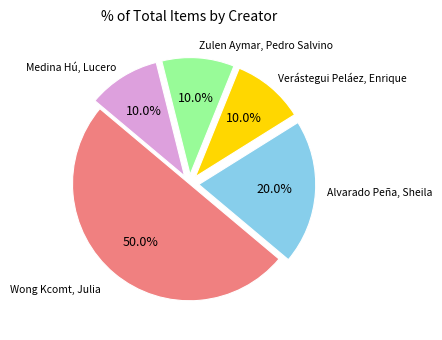

How many segments does this pie chart have?

5